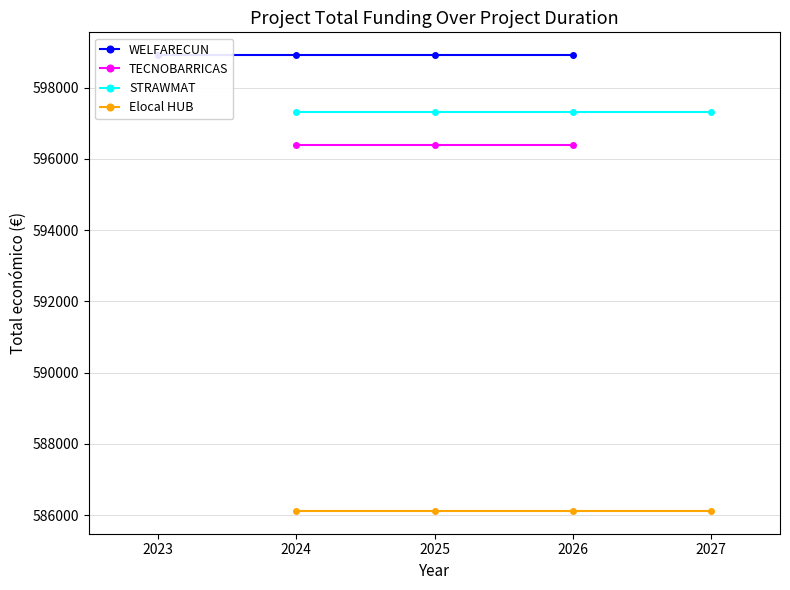

True or false: Elocal HUB and STRAWMAT cross at least once.

False